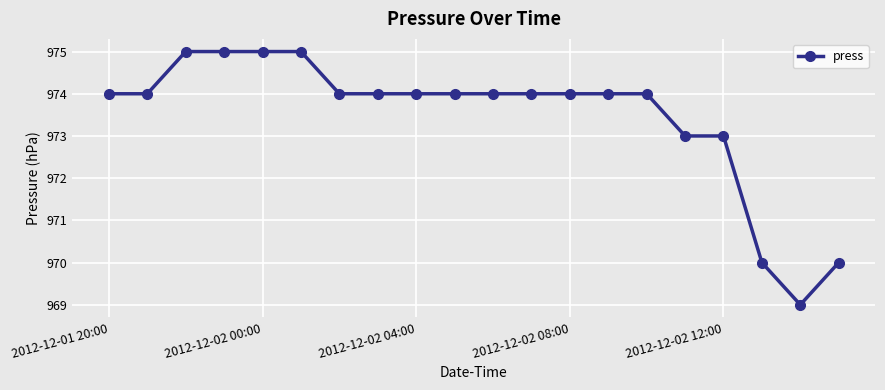

What is the smallest value displayed?

969